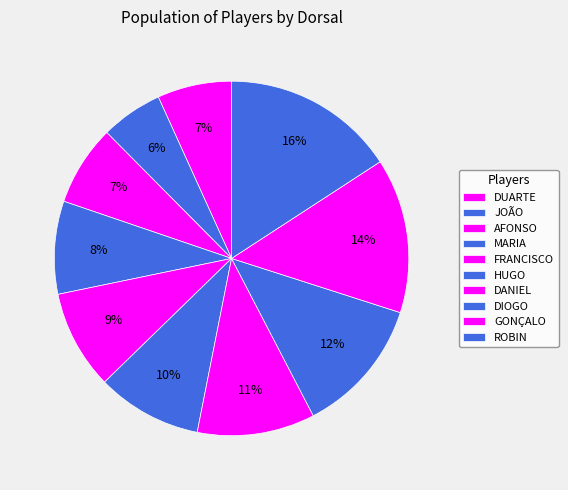

How many segments does this pie chart have?

10